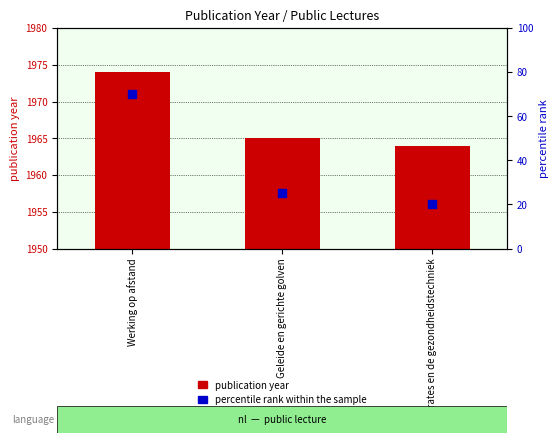

At which category is the sum across all series the highest?

Werking op afstand